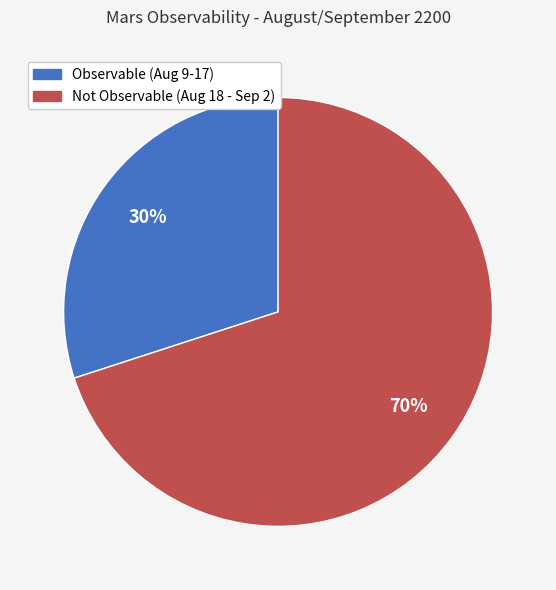

What is the majority slice?

Not Observable (Aug 18 - Sep 2)